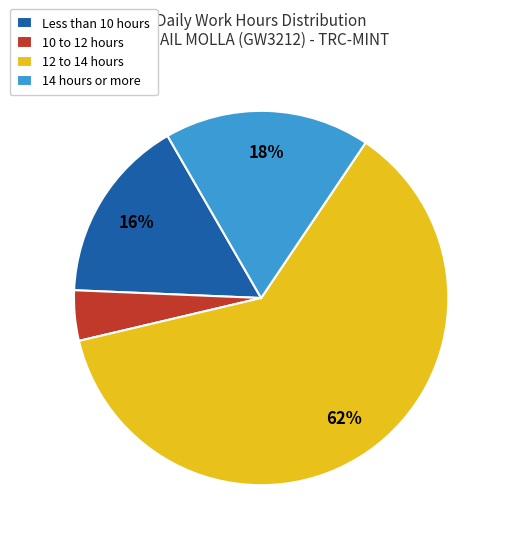

Is there any slice that represents more than half of the pie?

Yes